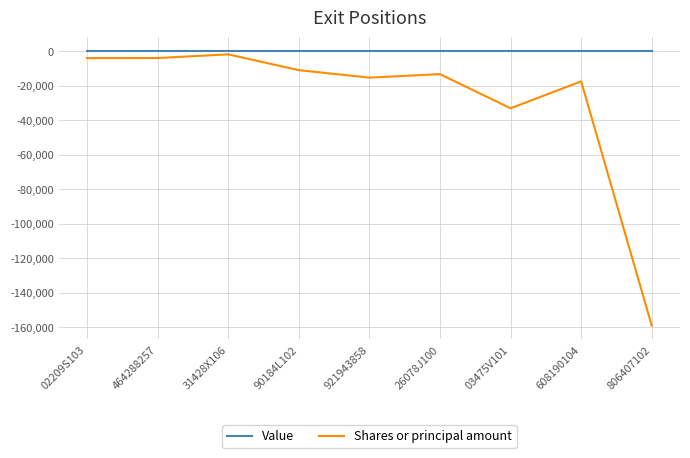

True or false: Shares or principal amount and Value intersect in this chart.

False